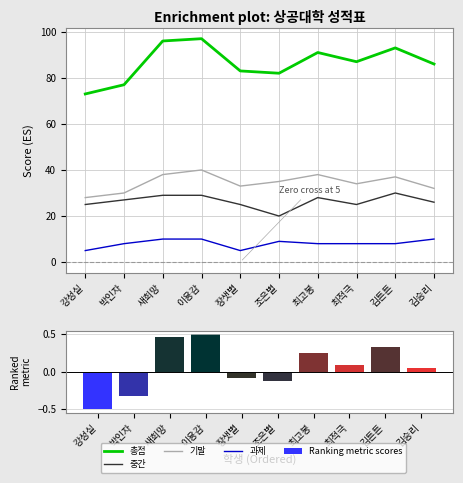

Rank the series by their maximum value, from lowest to highest.

Ranking metric scores, 과제, 중간, 기말, 총점